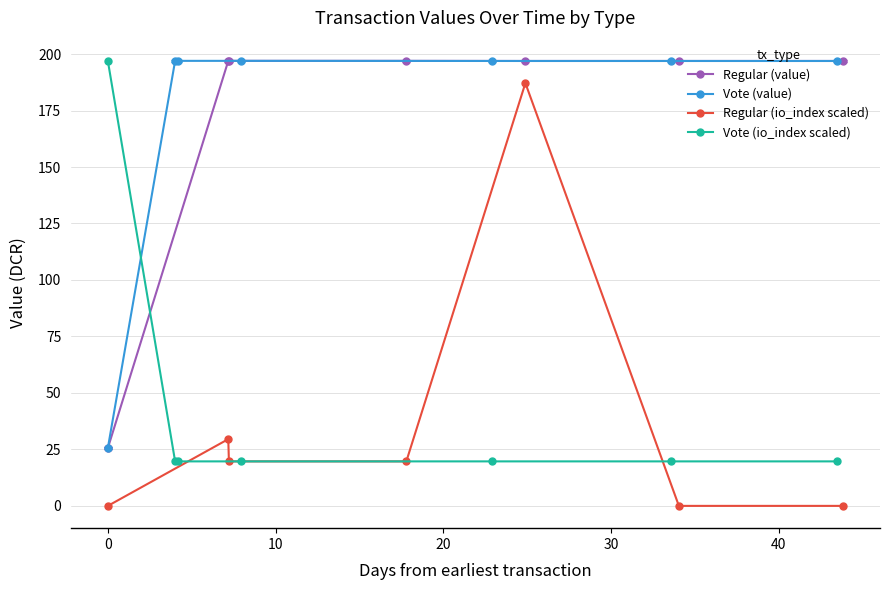

How many intersections are there between Vote (value) and Vote (io_index scaled)?

1